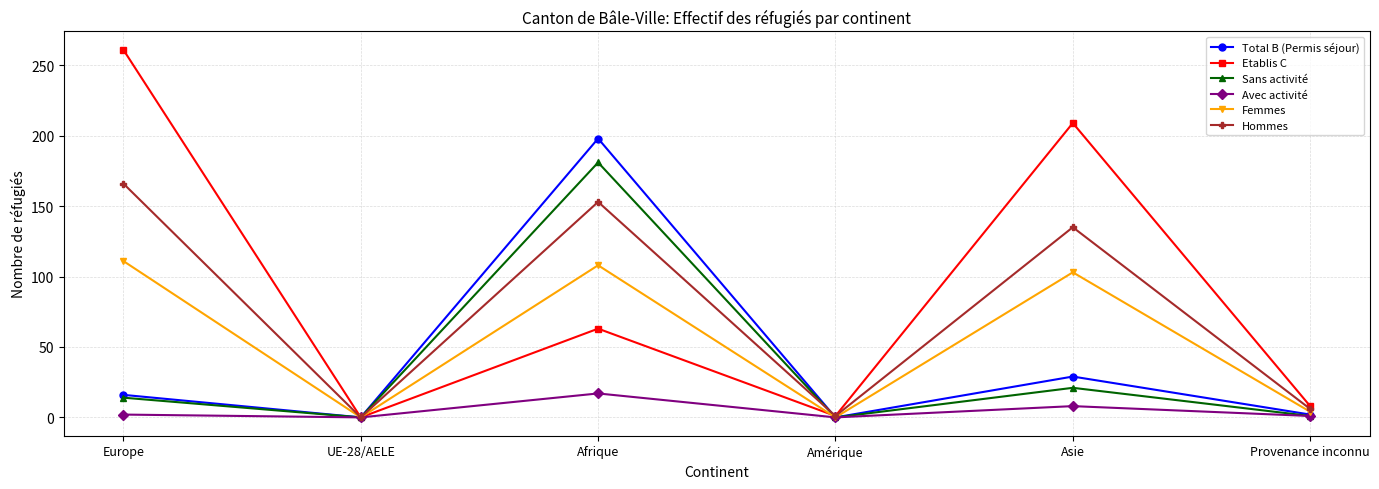

What is the label of the 6th point from the left?

Provenance inconnu